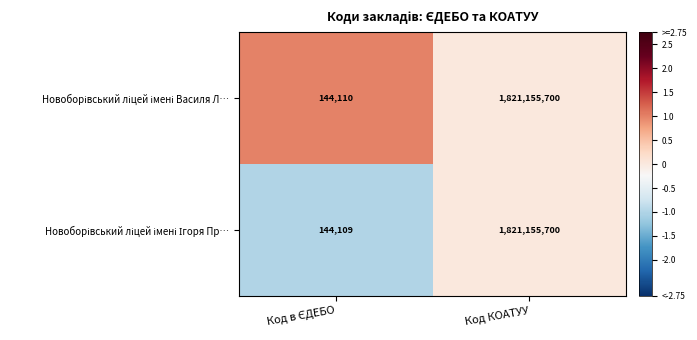

At which category is the sum across all series the highest?

Код КОАТУУ